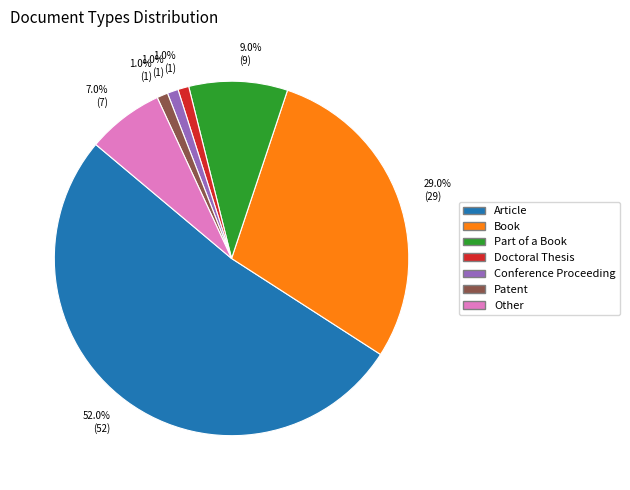

Is there a majority slice in this chart?

Yes